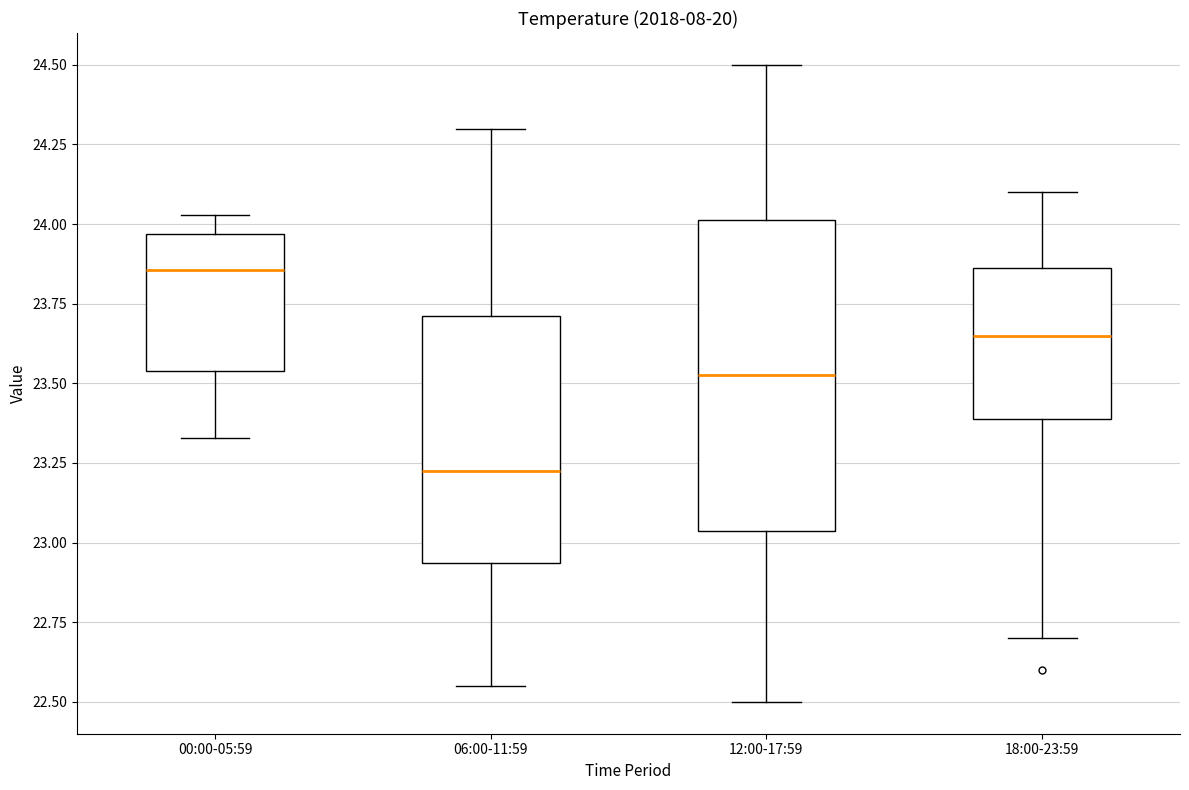

Where does the upper whisker of the box for 12:00-17:59 end on the y-axis? The values are not printed on the chart, so give them approximately, as read against the axis.

24.50